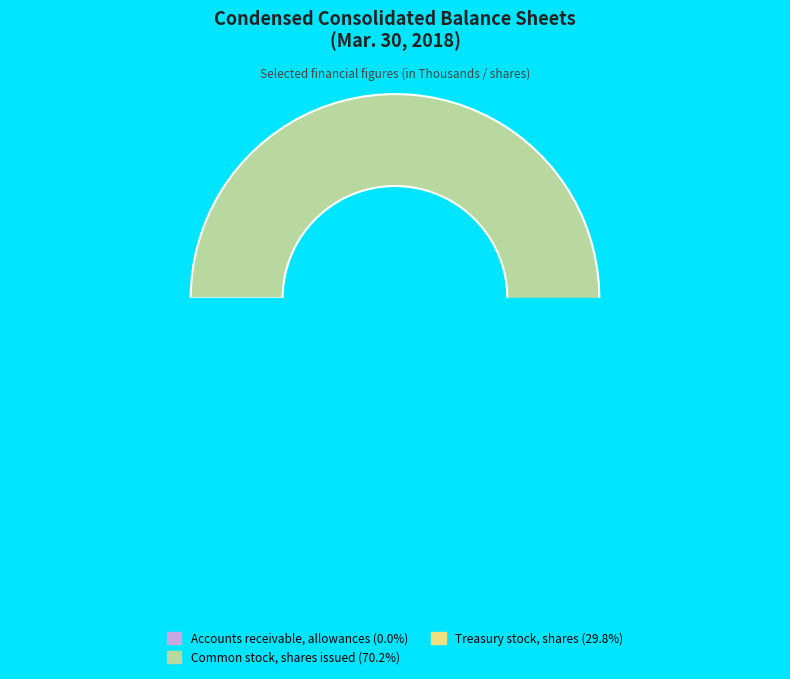

What is the smallest slice in the pie chart?

Accounts receivable, allowances